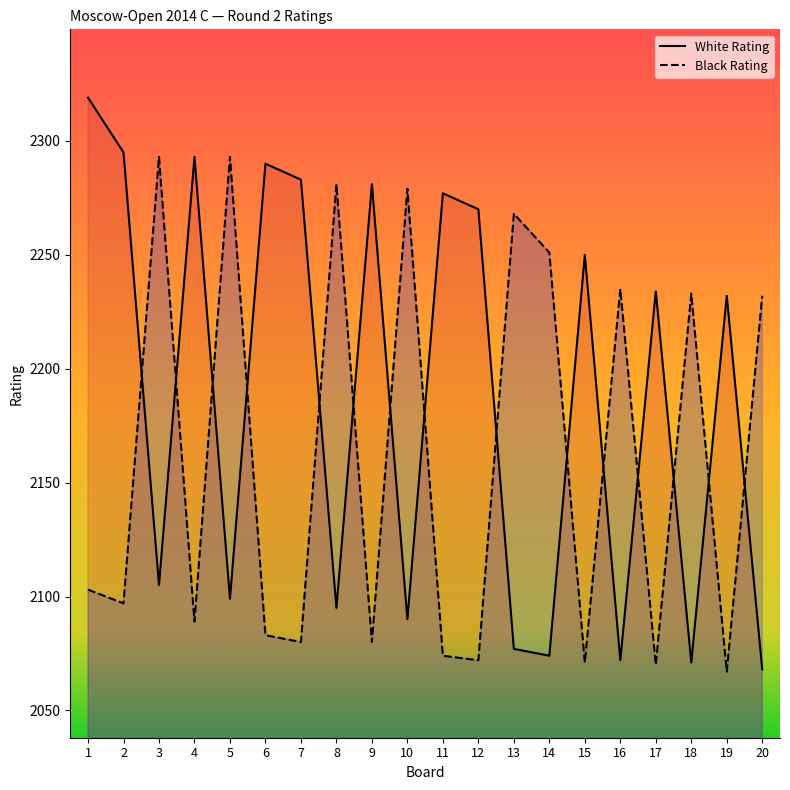

Which series has the largest range (max minus min)?

White Rating